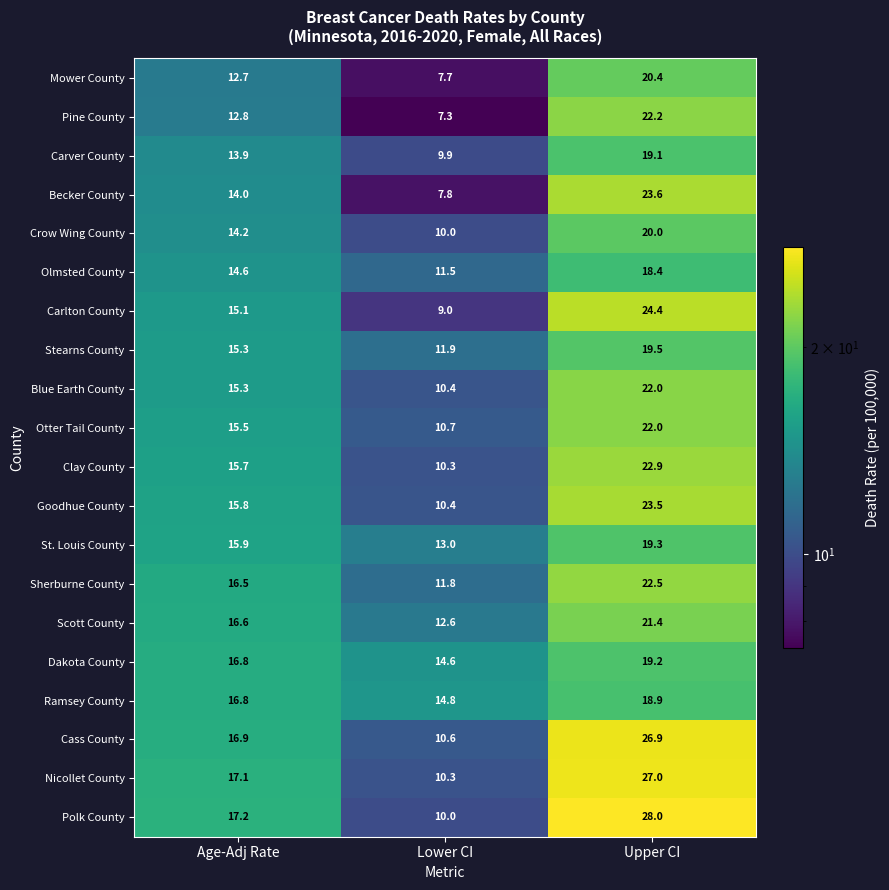

At which category is the sum across all series the highest?

Upper CI